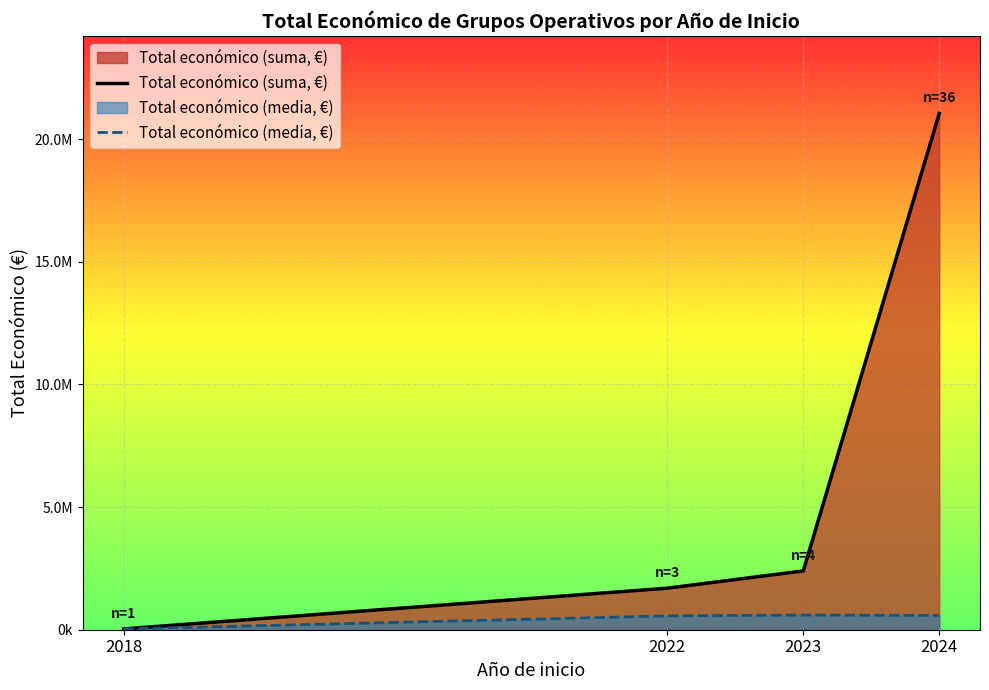

True or false: Total económico (media, €) has a value of 32480.0 at 2018.

True